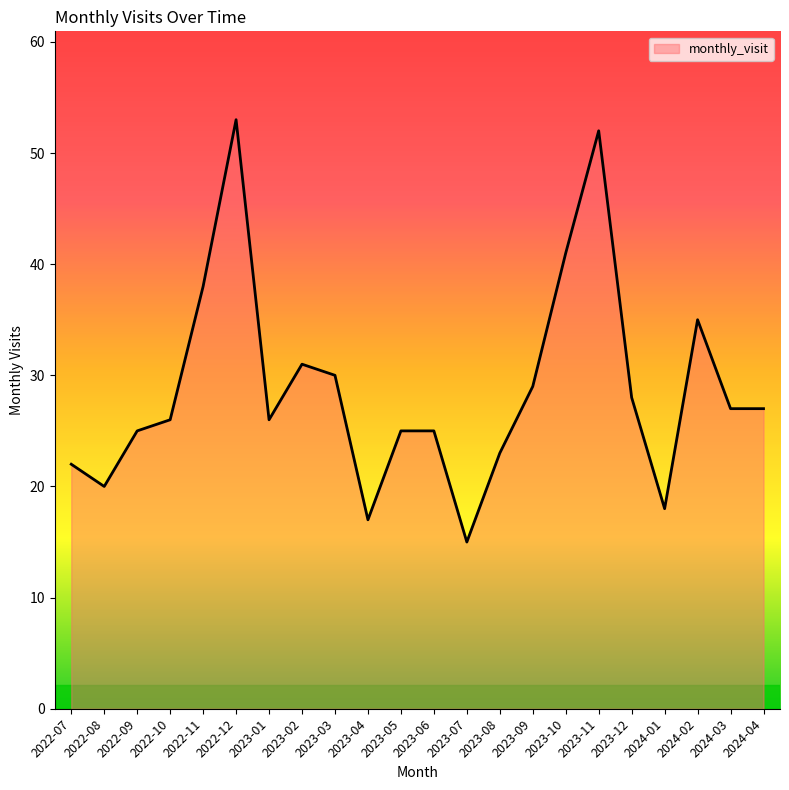

What position from the right is 2023-01?

16